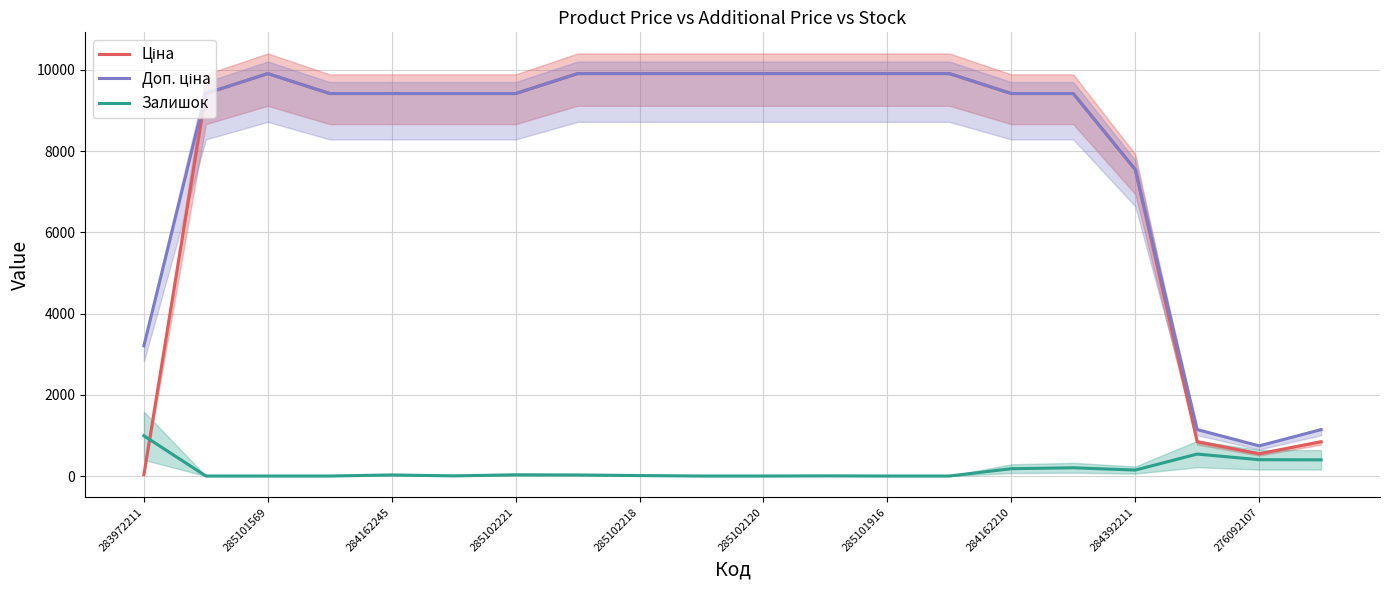

What are all the series names shown in the legend?

Ціна, Доп. ціна, Залишок